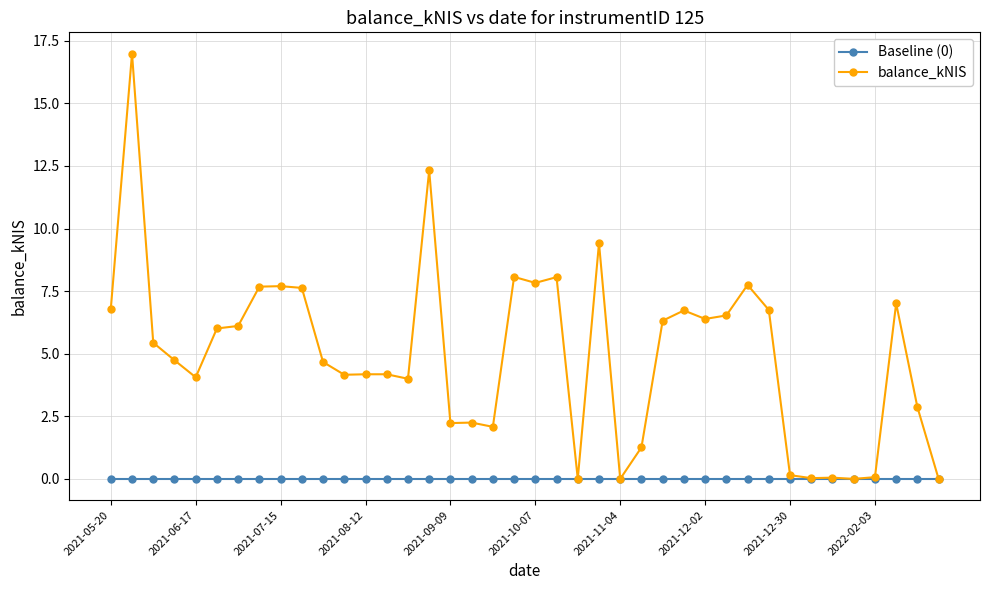

True or false: balance_kNIS has more than 2 points higher than both neighbors.

True